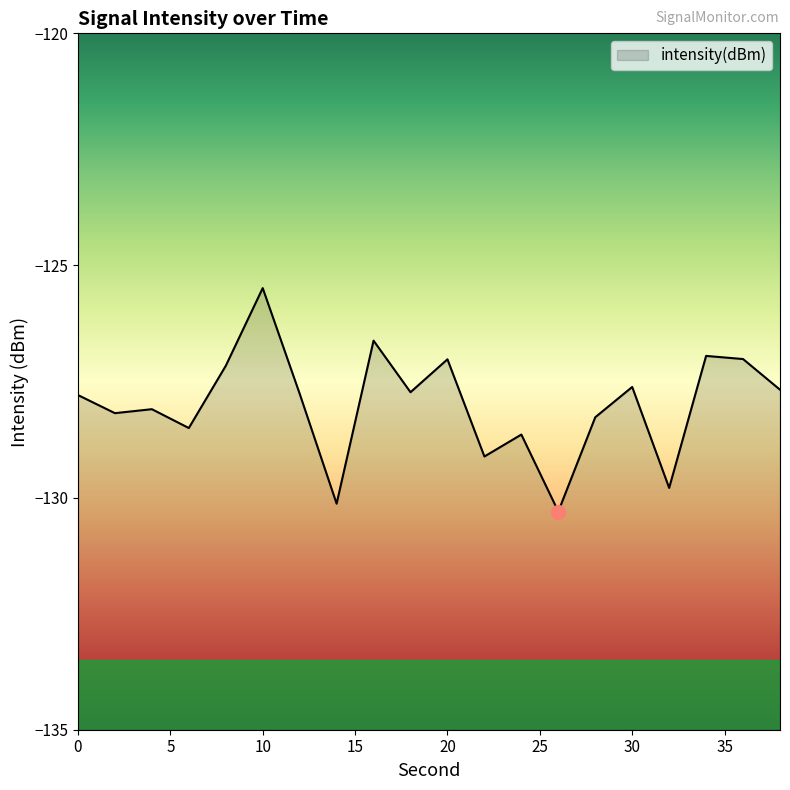

What is the sum of the values at 4 and 36?

-255.1